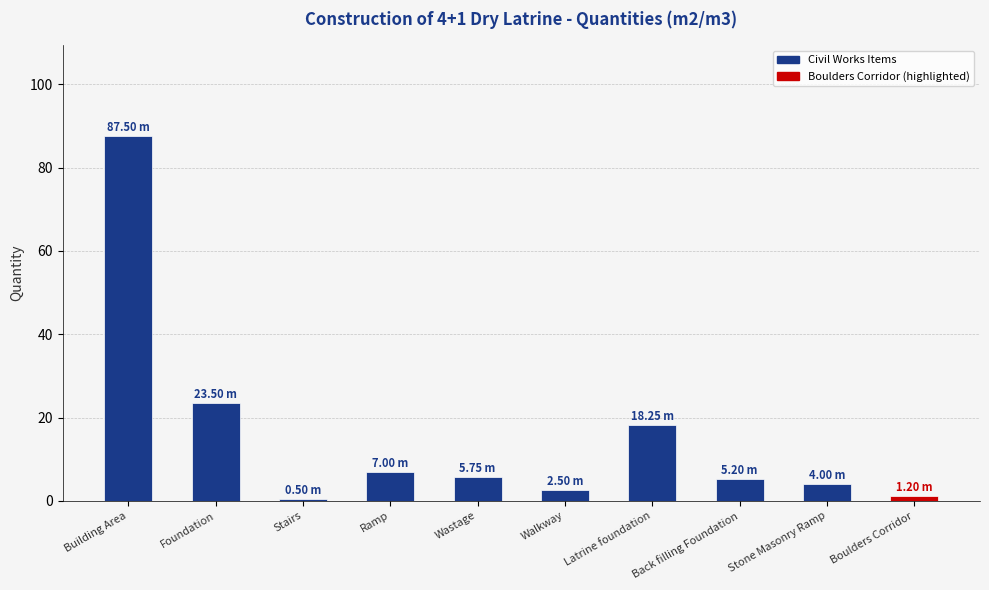

Between Building Area and Stone Masonry Ramp, which is larger?

Building Area